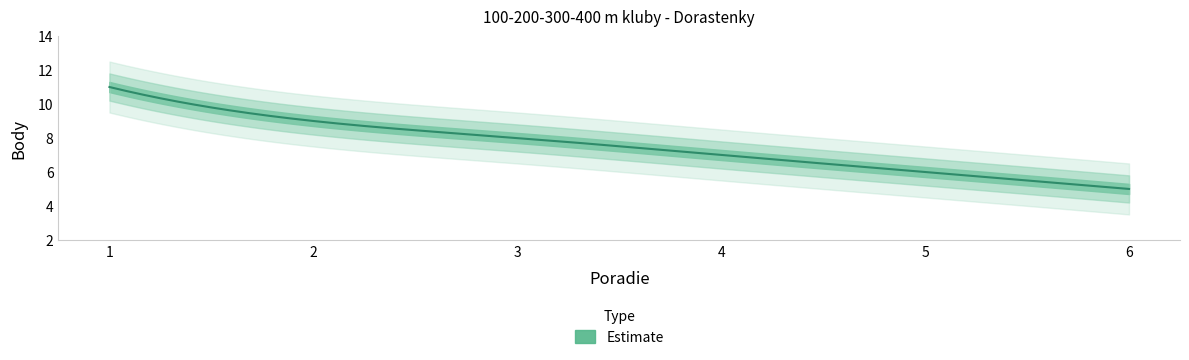

What is the sum of the values at 4 and 6?

12